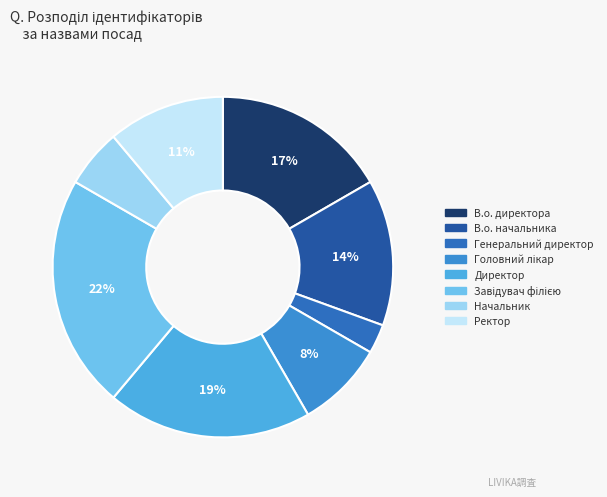

Does Завідувач філією account for over 50% of the chart?

No